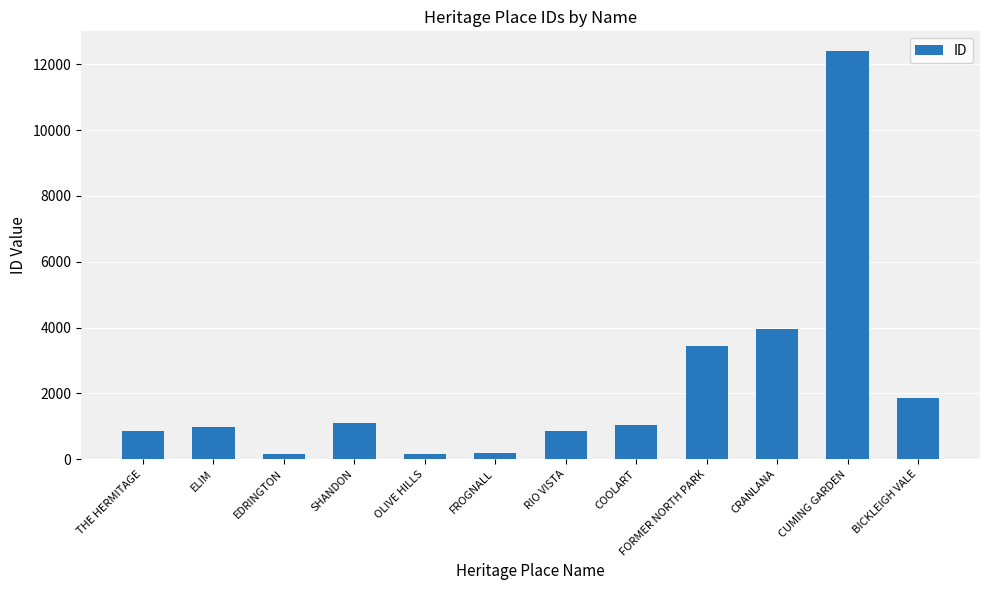

Is it true that the value at BICKLEIGH VALE is 2493?

False